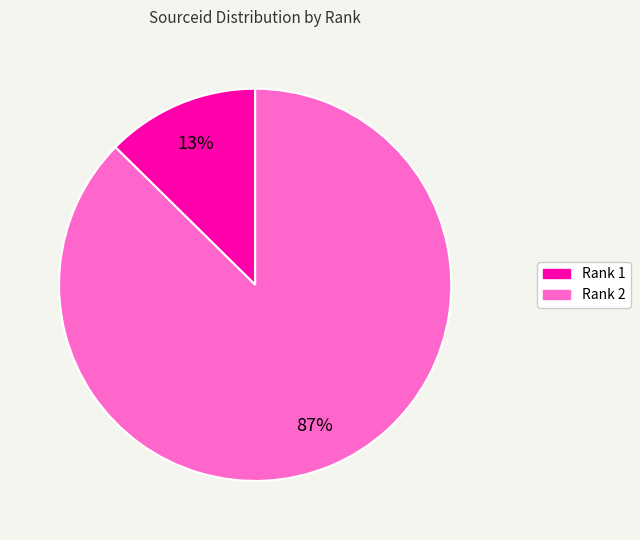

How many slices are in this pie chart?

2